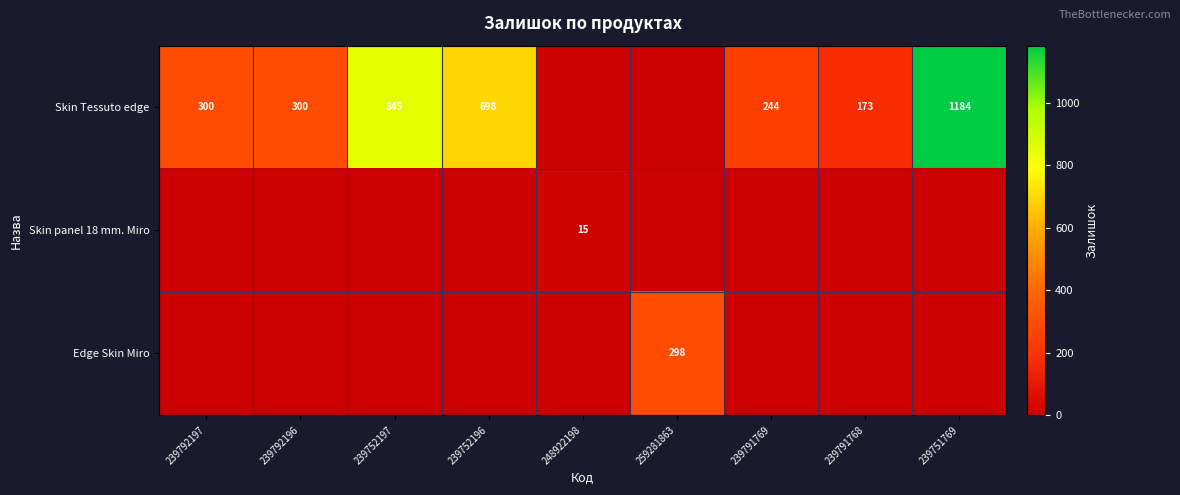

Which has a higher value, 239752196 or 239792196?

239752196